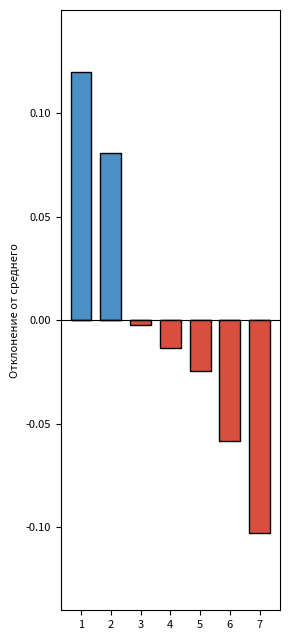

Which series changed the most between 4 and 6?

Ниже среднего